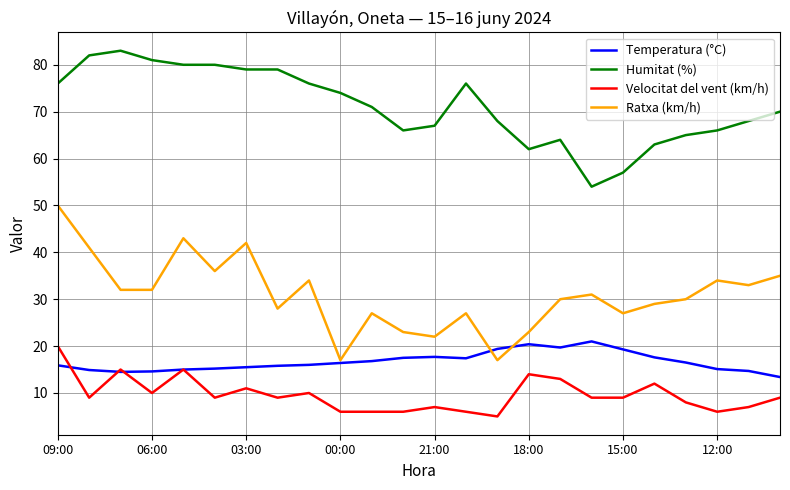

What is the highest value of the Ratxa (km/h) series?

50.0